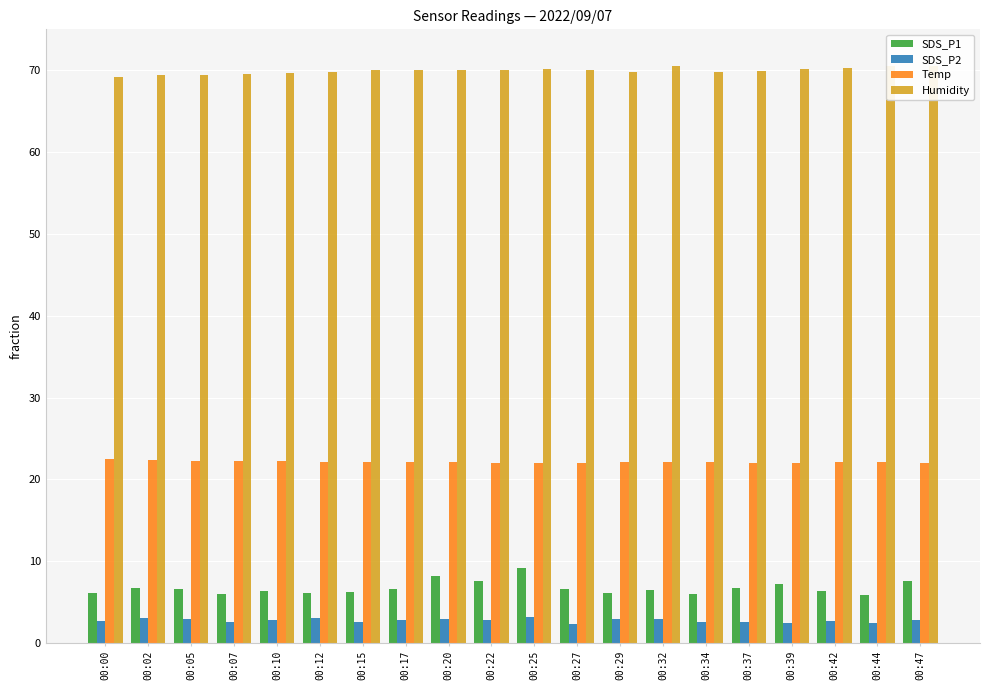

What is the difference between the maximum and minimum values in the SDS_P2 series?

0.9